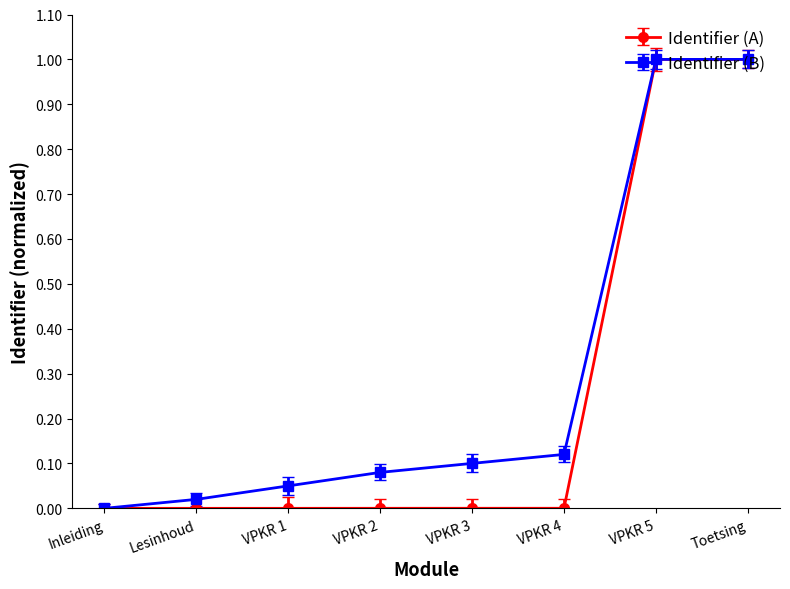

What is the label of the 4th point from the right?

VPKR 3